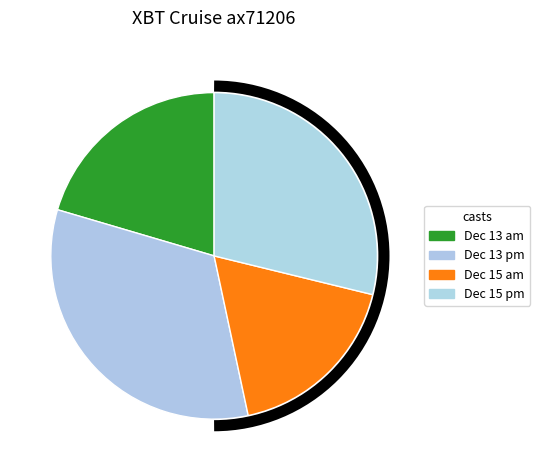

Count the number of slices in the pie.

4